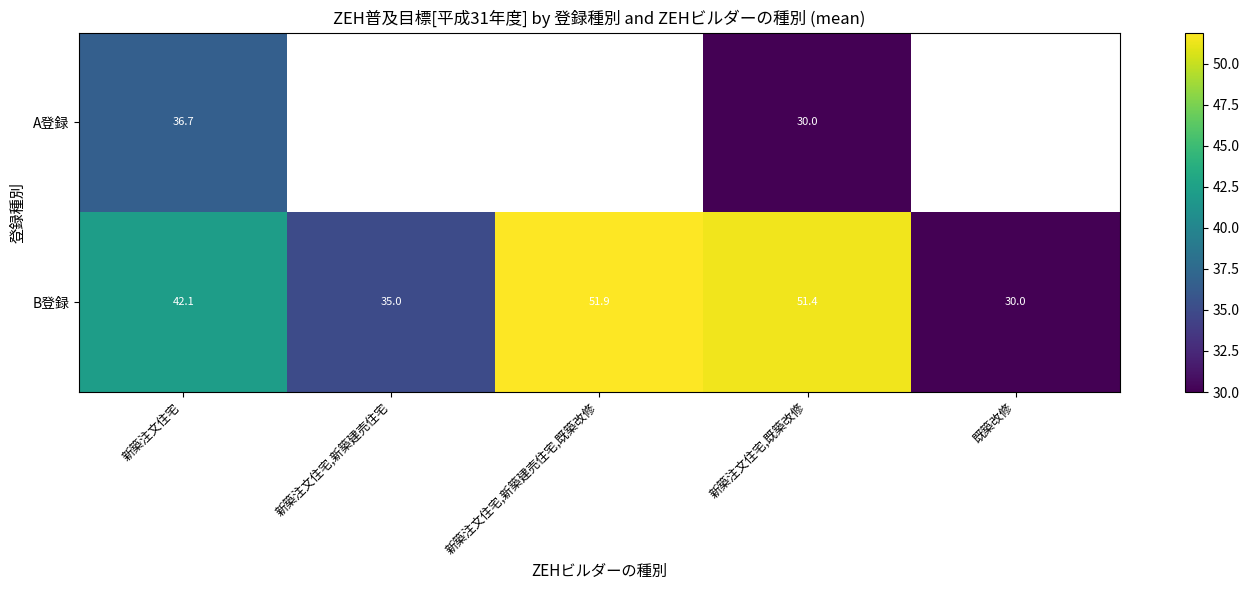

Which series changed the most between 新築注文住宅 and 新築注文住宅,既築改修?

B登録